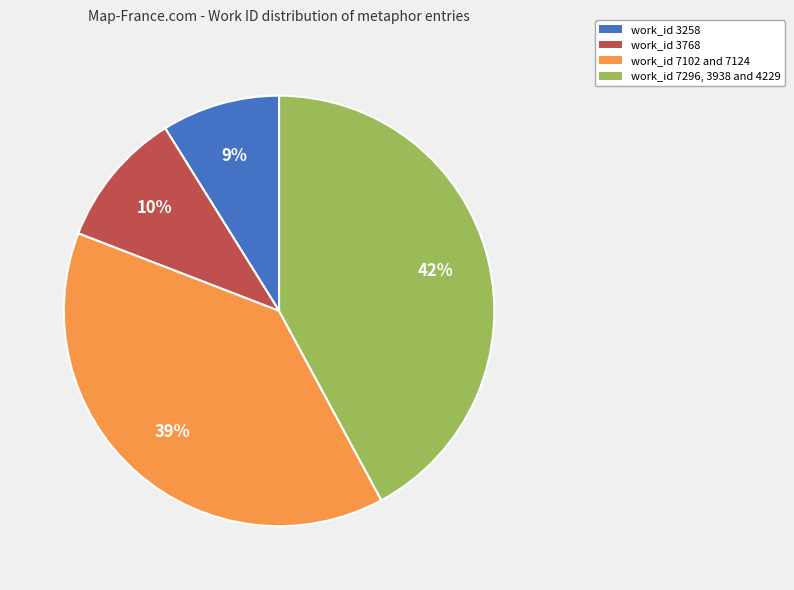

To the nearest percent, what is the difference between the work_id 7296, 3938 and 4229 and work_id 3768 slice percentages?

32%